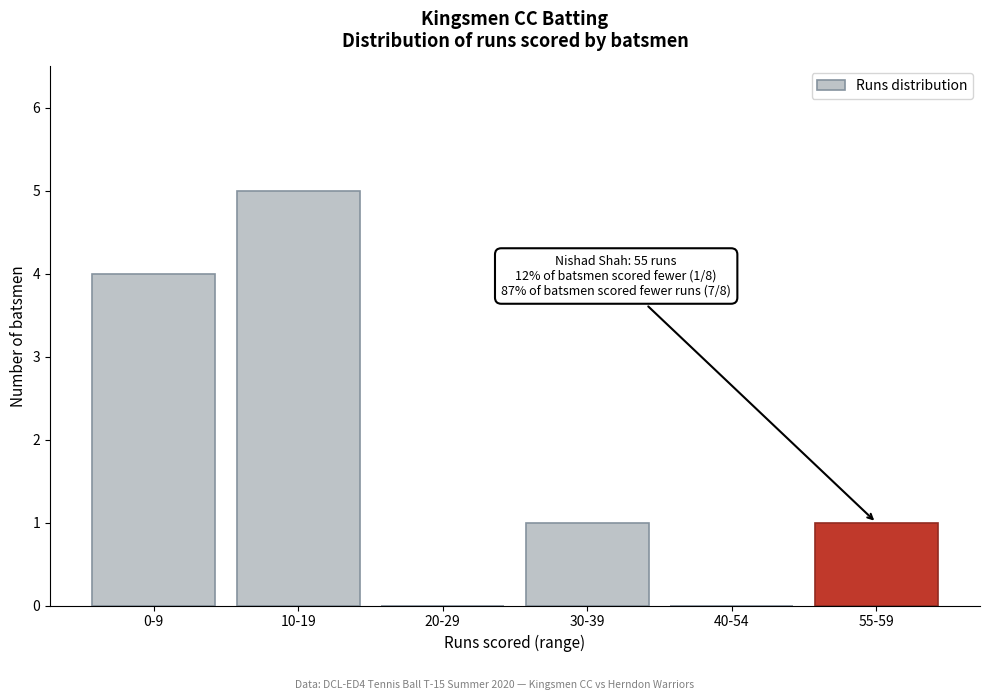

Reading left to right, extract all data points from this chart.

0-9=4	10-19=5	20-29=0	30-39=1	40-54=0	55-59=1